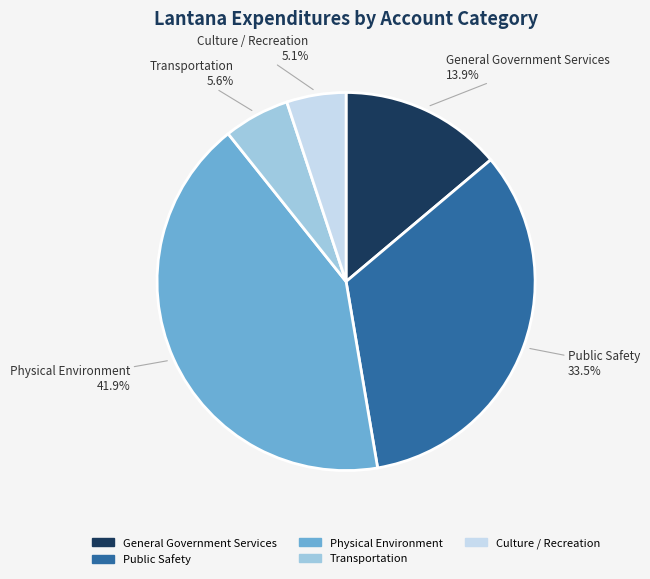

True or false: Culture / Recreation accounts for 10% of the total.

False